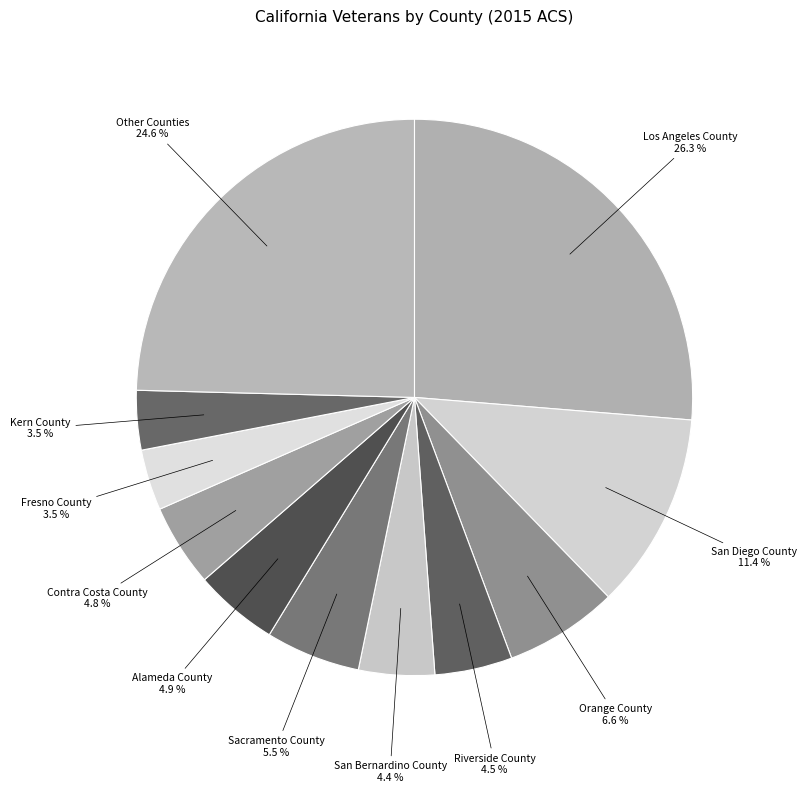

To the nearest percent, what is the combined percentage of Other Counties and Orange County?

31%